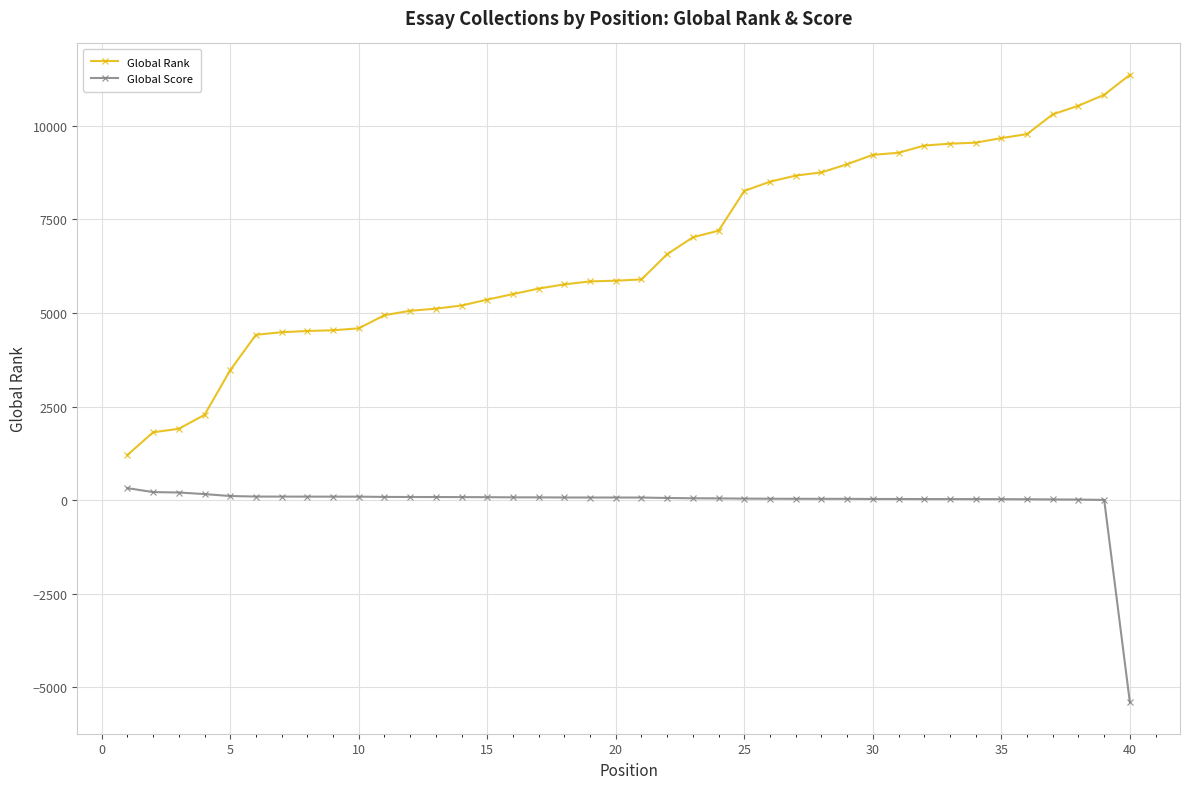

How many values in the Global Score series are below 68?

20